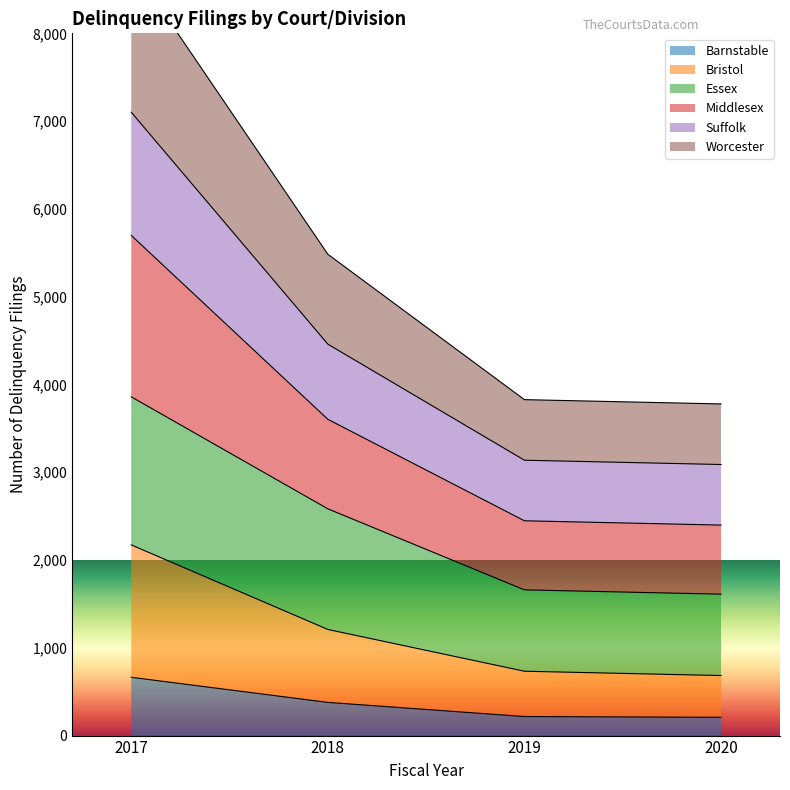

The value of Barnstable at 2017 is 664. True or false?

True